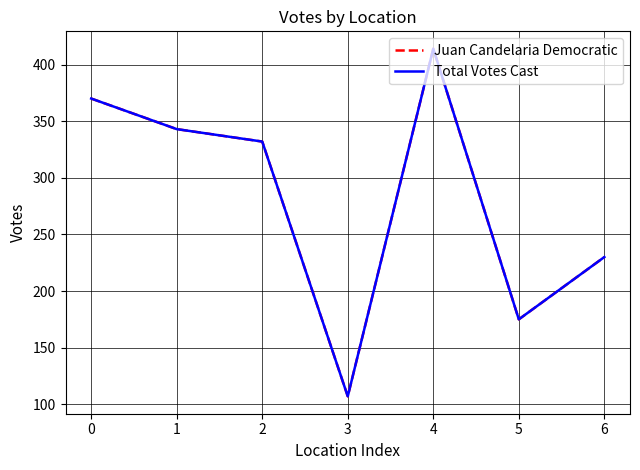

Reading right to left, what are all the values shown in this chart?

Juan Candelaria Democratic: 230	175	414	107	332	343	370
Total Votes Cast: 230	175	414	107	332	343	370